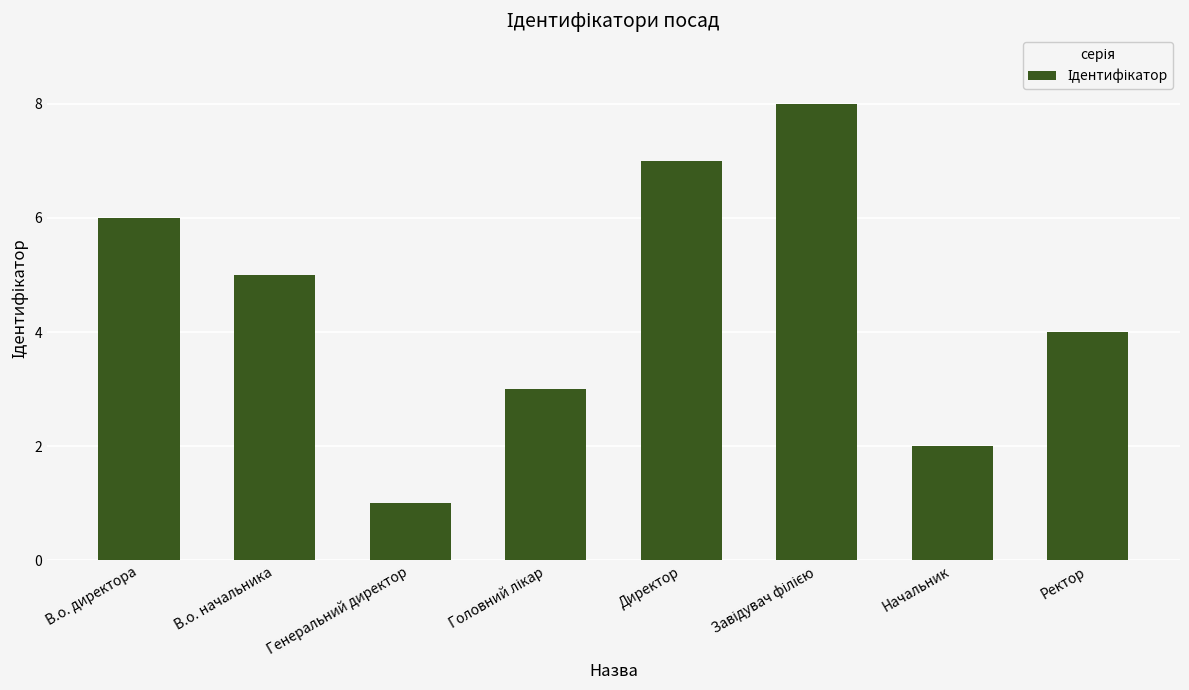

What is the difference between the second highest and minimum values?

6